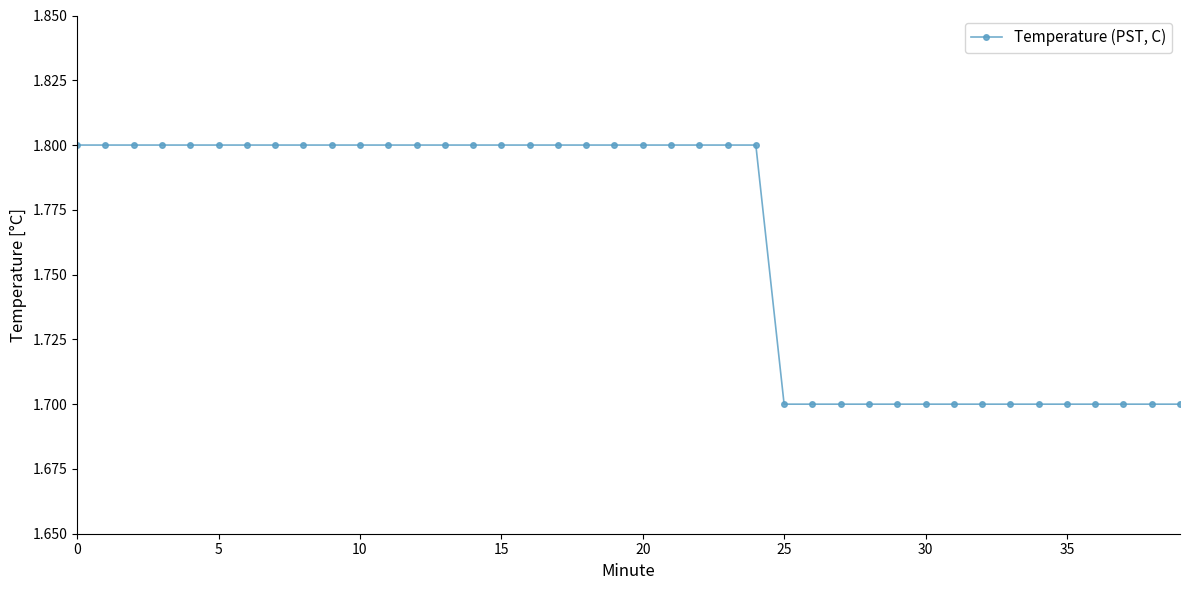

How many lines are shown in the chart?

1